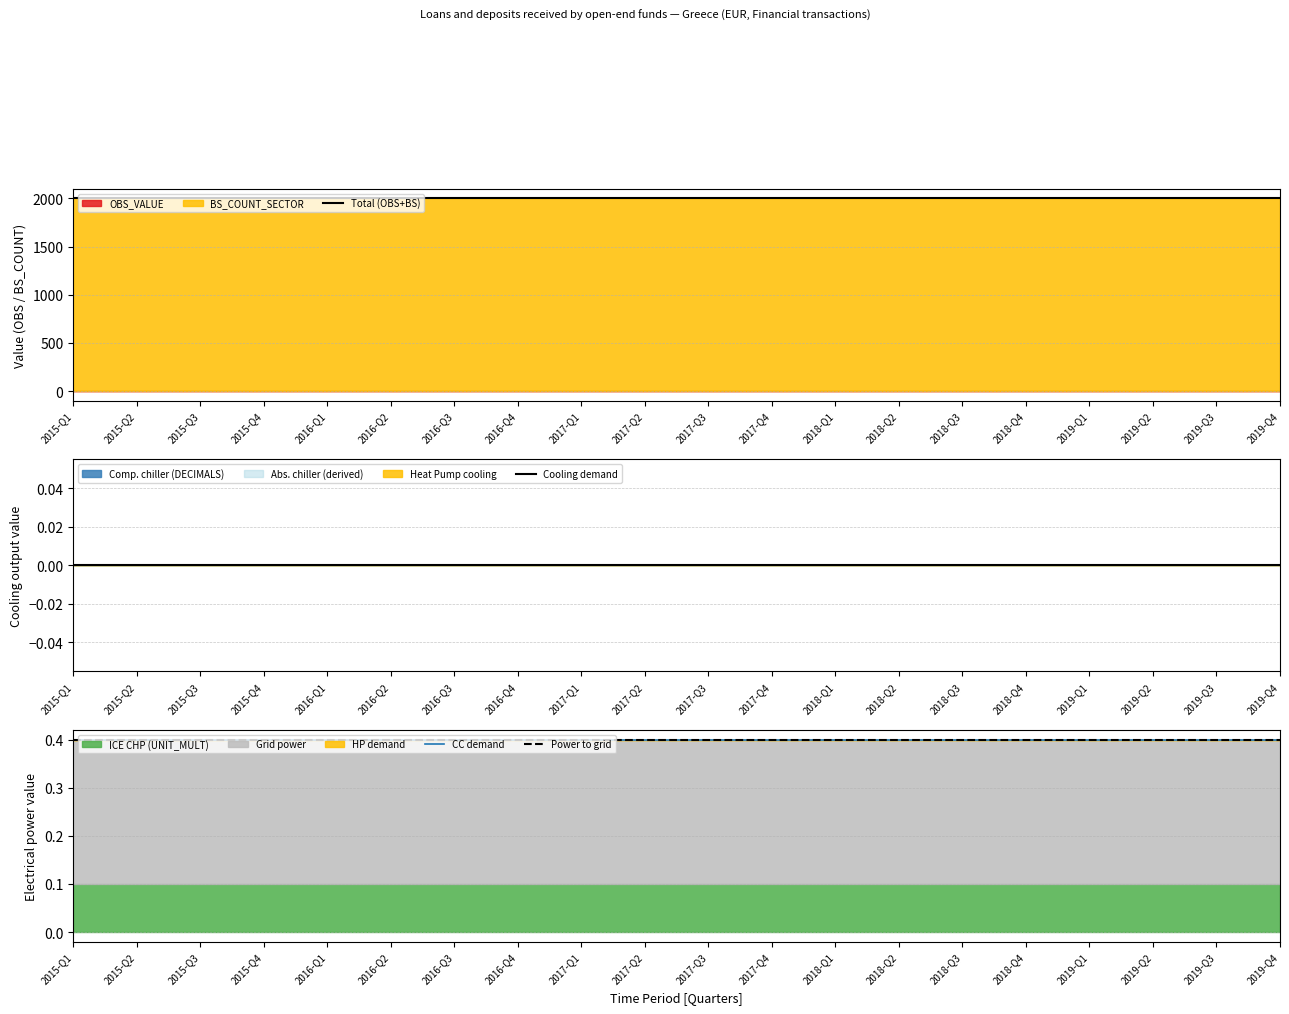

What is the label of the 10th point from the left?

2017-Q2